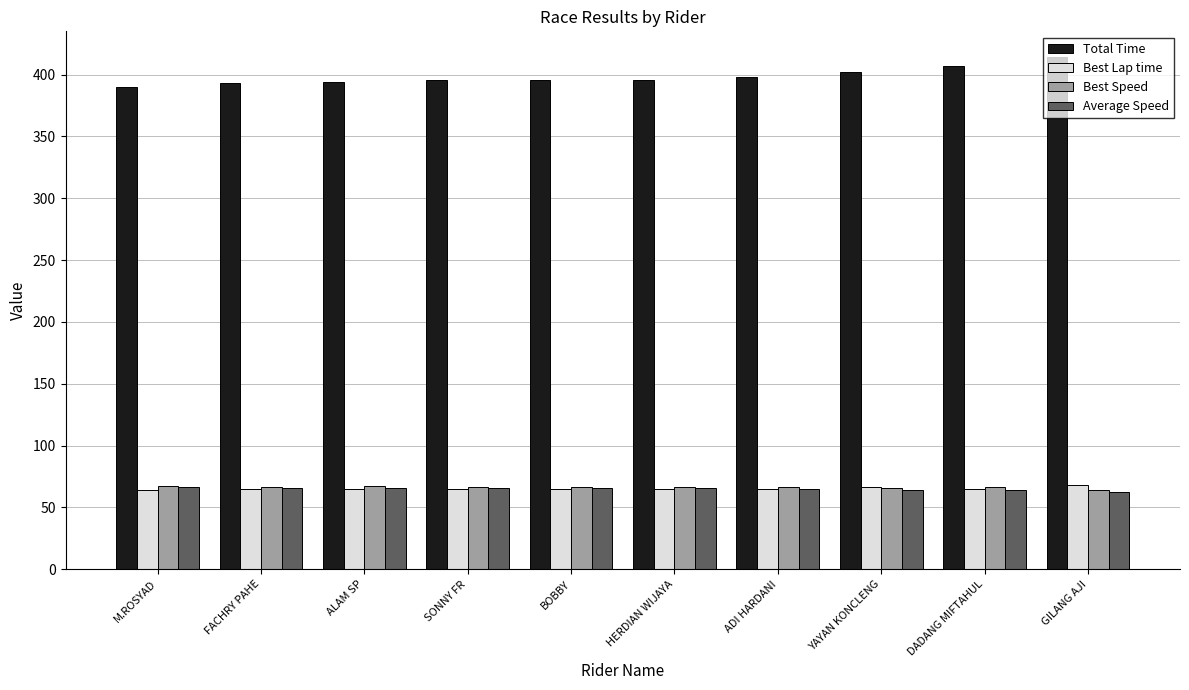

What is the greatest value displayed?

414.2